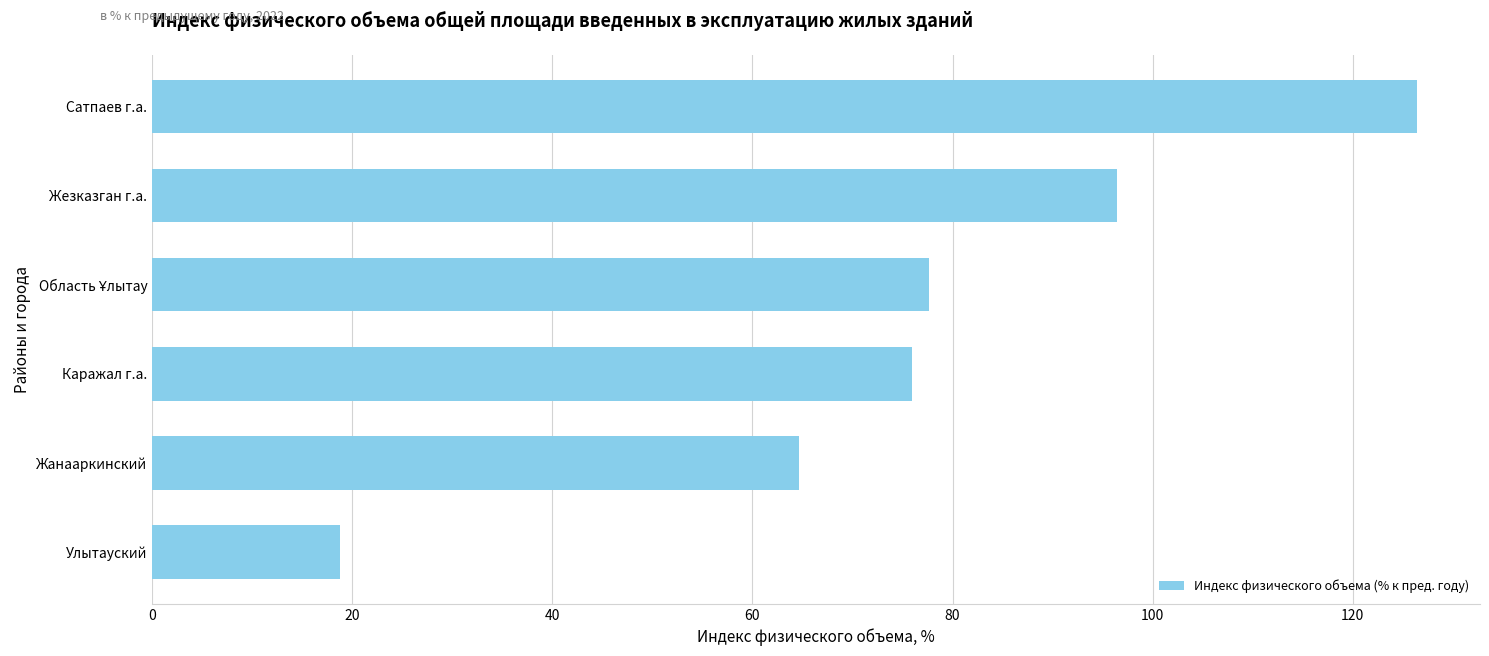

True or false: the data shows 96.4 at Жезказган г.а..

True